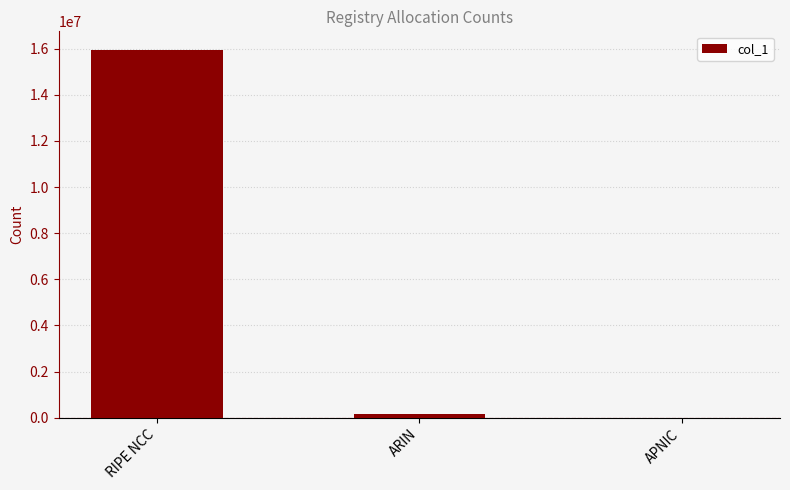

Does the chart contain stacked bars?

No